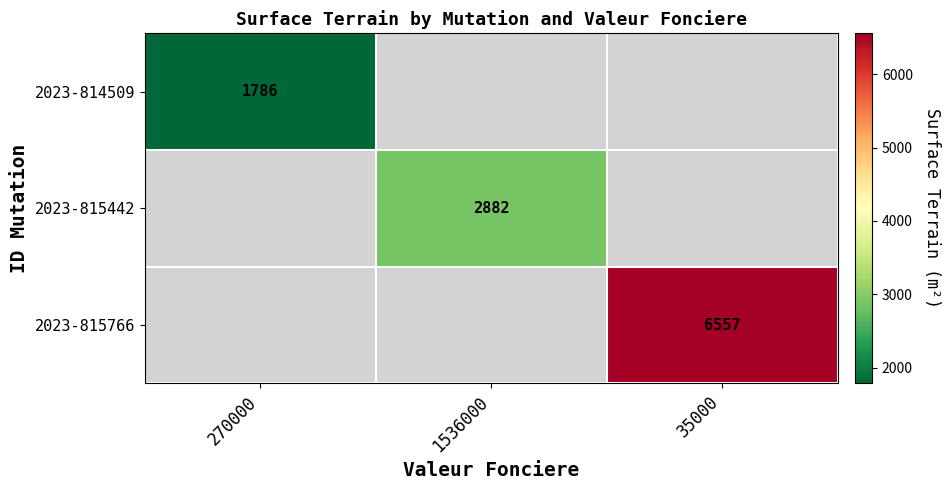

The 2023-814509 series shows 1786 at 270000. True or false?

True